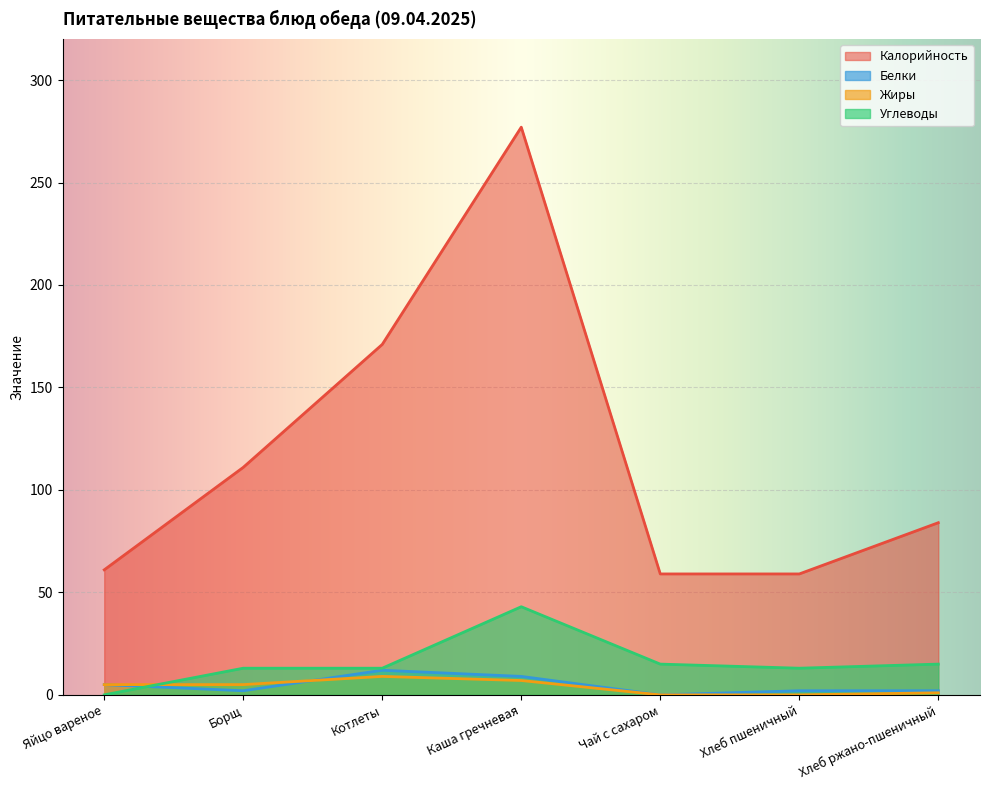

Reading right to left, extract all data points from this chart.

Калорийность: 84	59	59	277	171	111	61
Белки: 2	2	0	9	12	2	5
Жиры: 1	0	0	7	9	5	5
Углеводы: 15	13	15	43	13	13	0